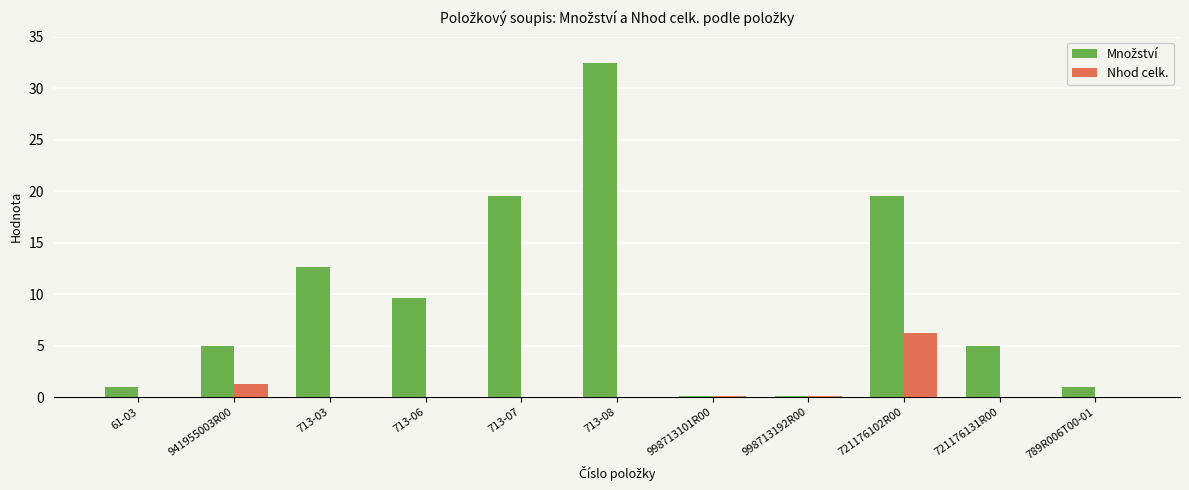

Is it true that Nhod celk. equals 3.0 at 713-07?

False